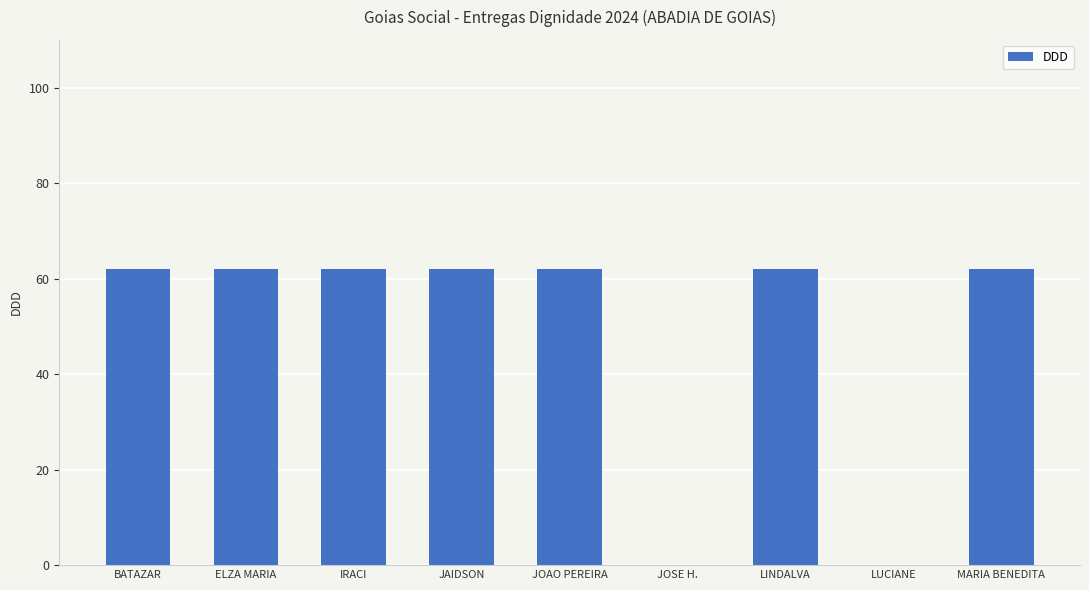

Is it true that the value at ELZA MARIA is 62?

True